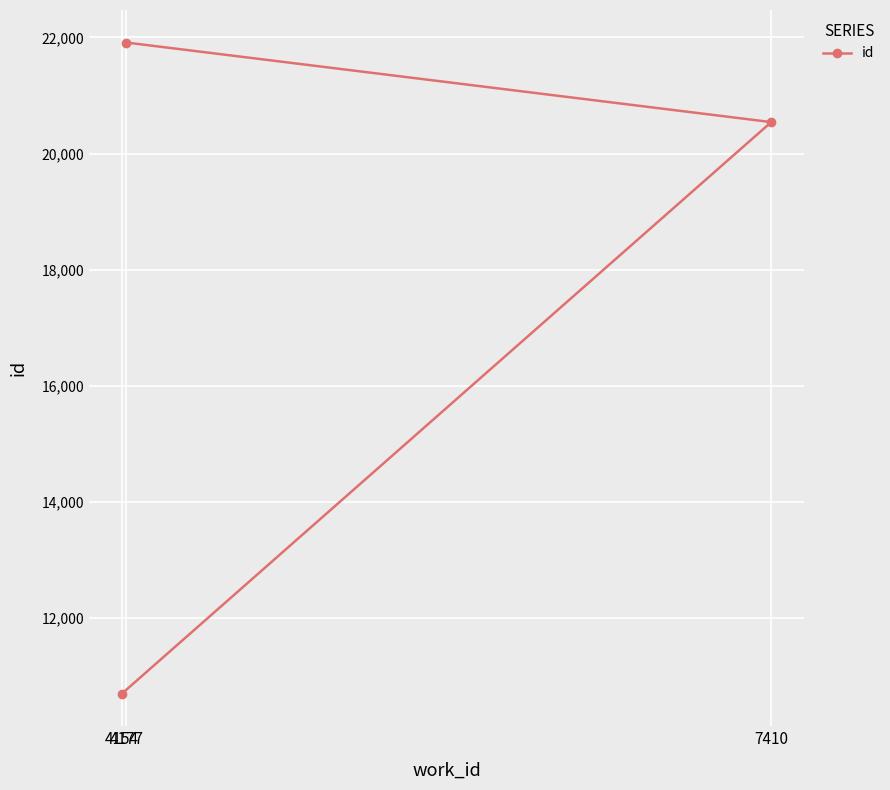

Is this an area chart (filled region under the line)?

No